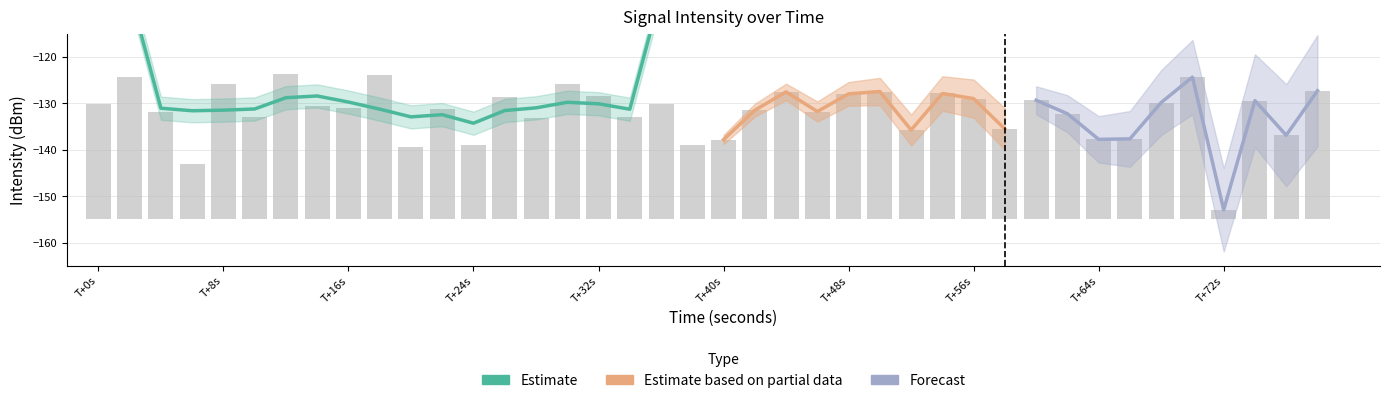

Is the value of Forecast at T+8s greater than the value of Estimate based on partial data at T+8s?

No